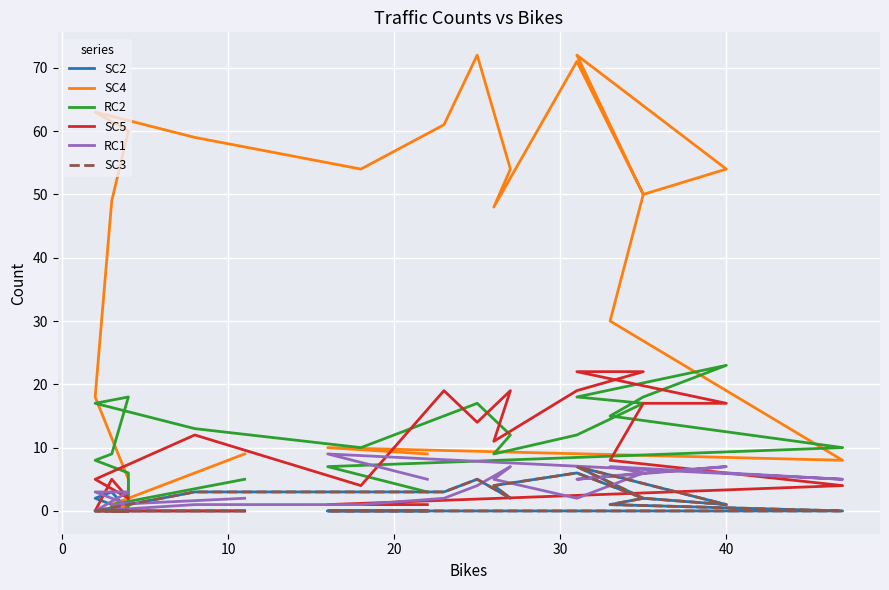

The value of SC2 at 7 is 4. True or false?

False